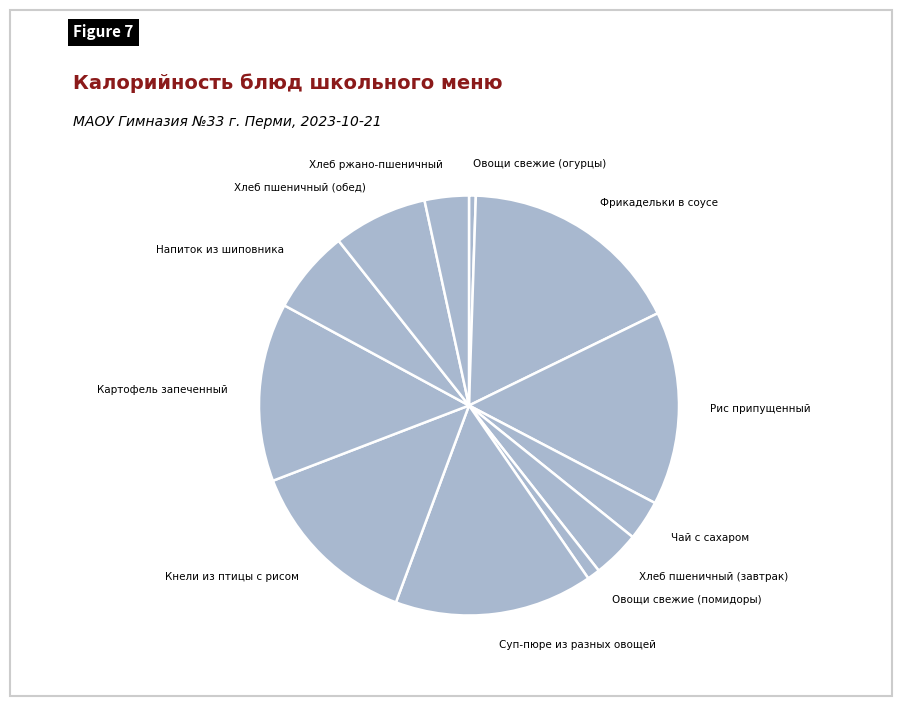

Count the number of slices in the pie.

12